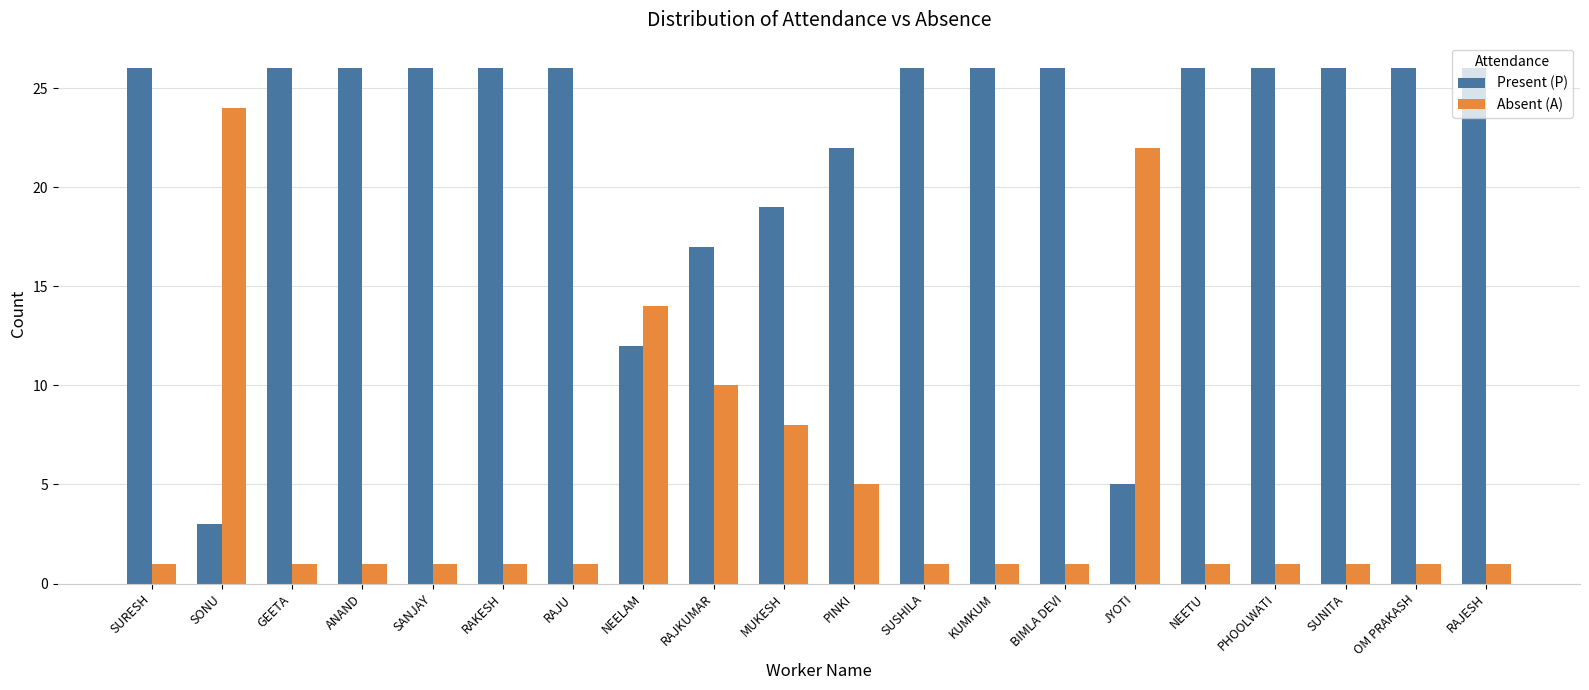

True or false: Present (P) has a value of 18 at PHOOLWATI.

False